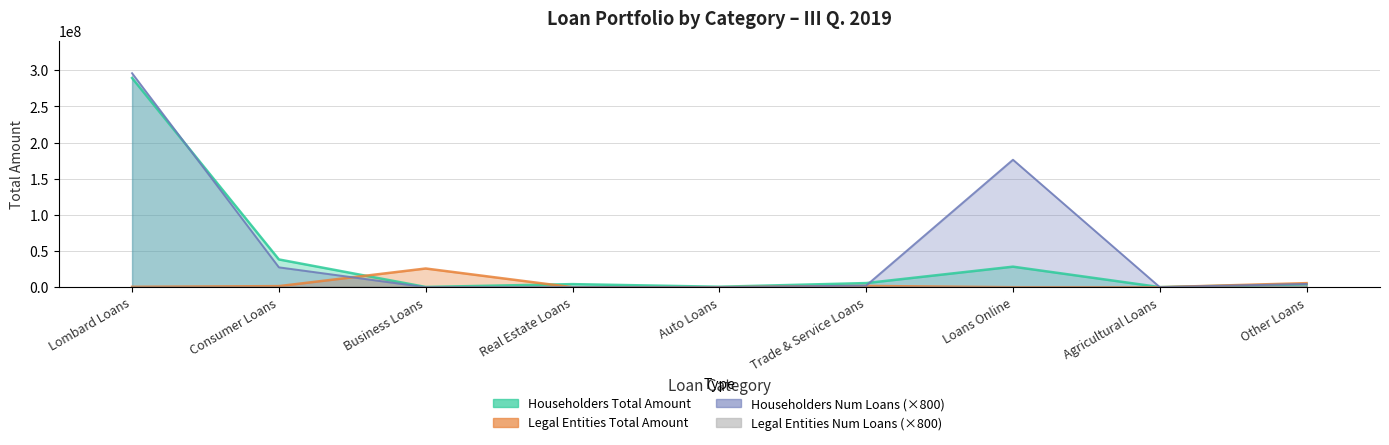

What is the average value of the Householders Num Loans series?

56334666.7